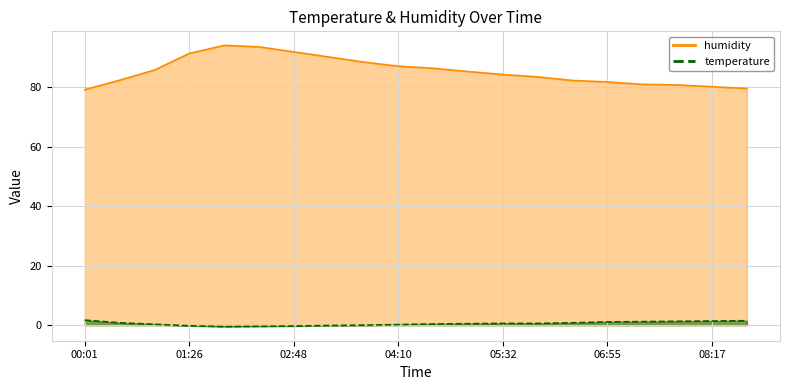

Which series changed the most between 01:53 and 07:50?

humidity